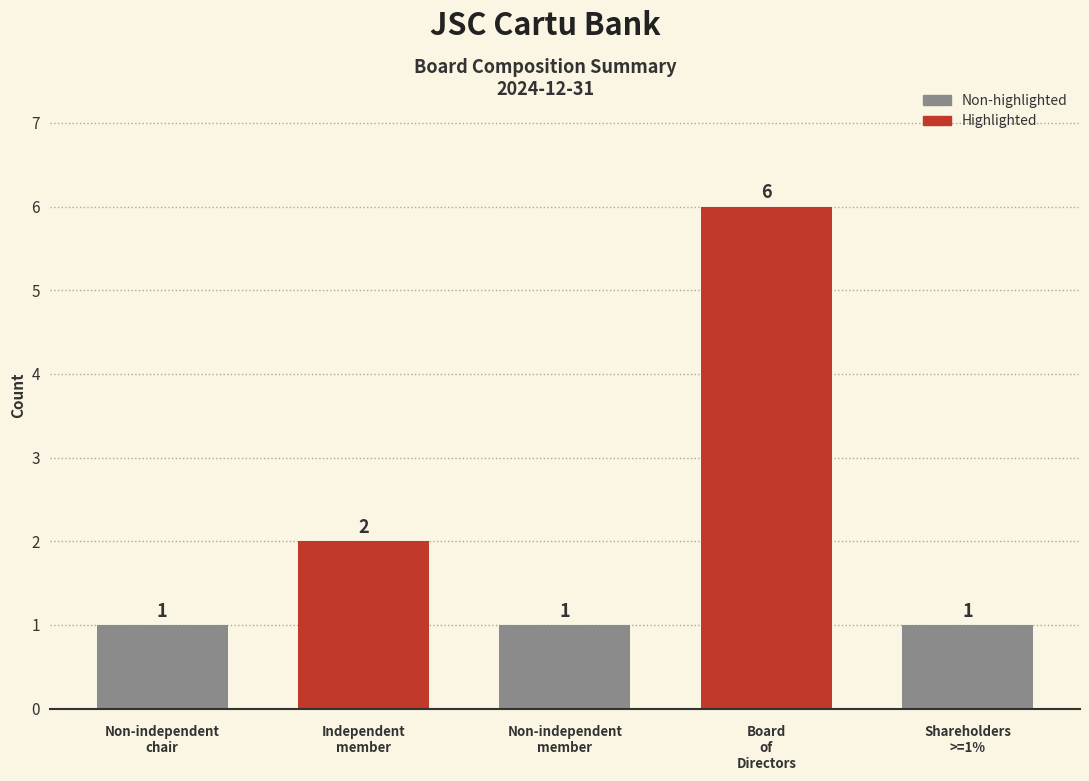

What is the change in value from Independent
member to Board
of
Directors?

+4